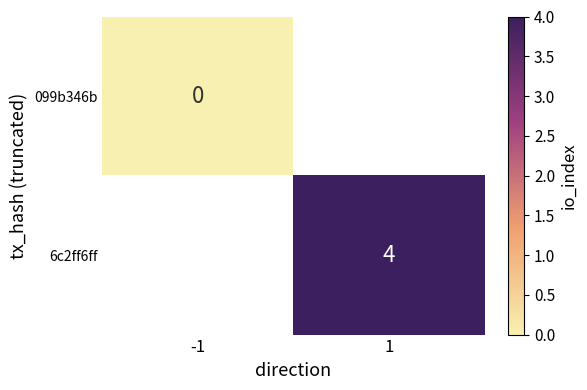

What is the greatest value displayed?

4.0